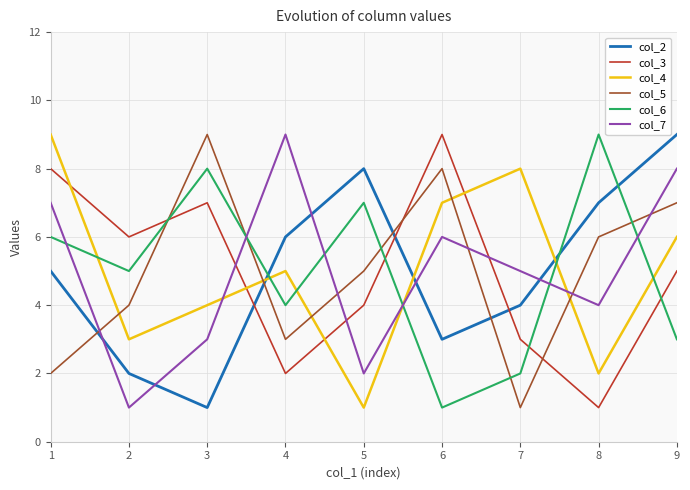

Between 2 and 3, which series saw the biggest shift?

col_5